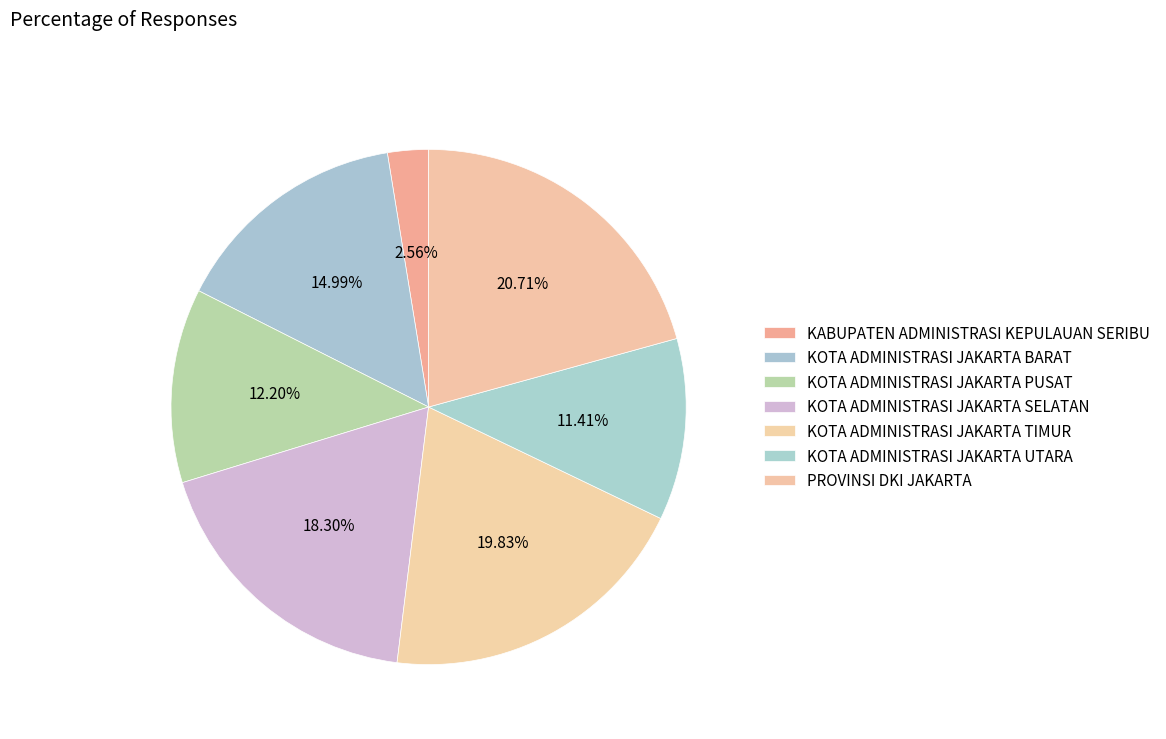

Count the number of slices in the pie.

7